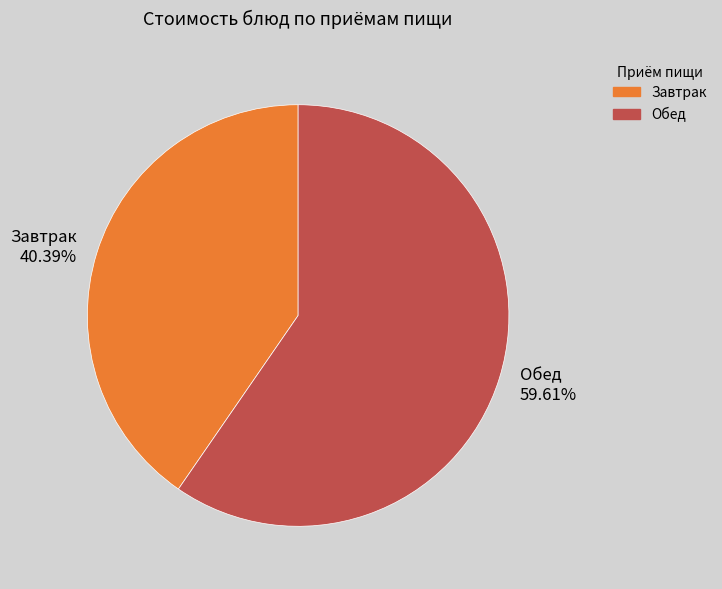

Is there any slice that represents more than half of the pie?

Yes